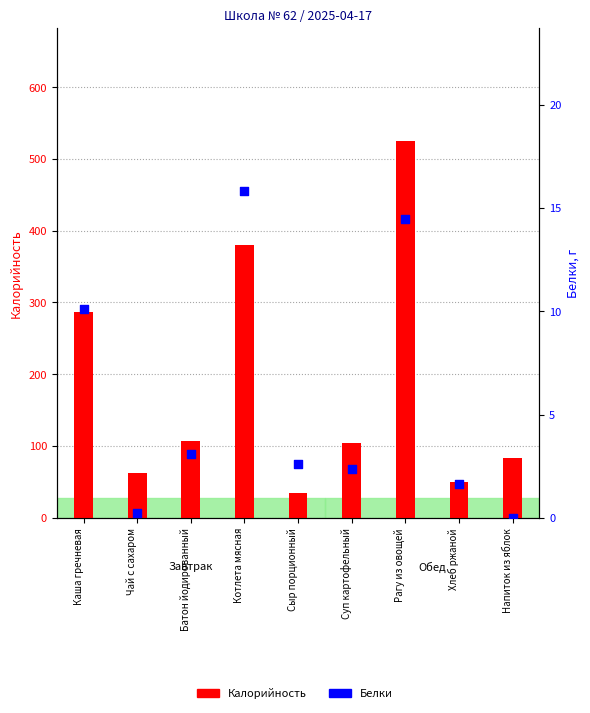

Which series contains the lowest Y value?

Белки